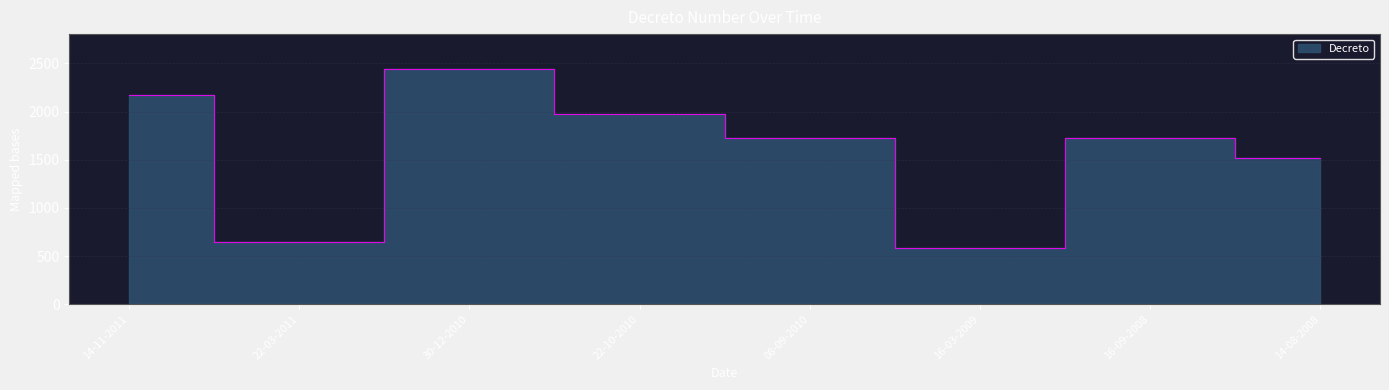

Which label corresponds to the smallest value in the chart?

16-03-2009